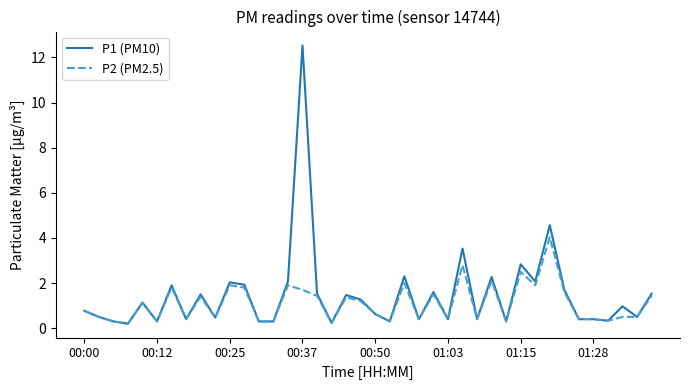

Which series has the widest spread of values?

P1 (PM10)